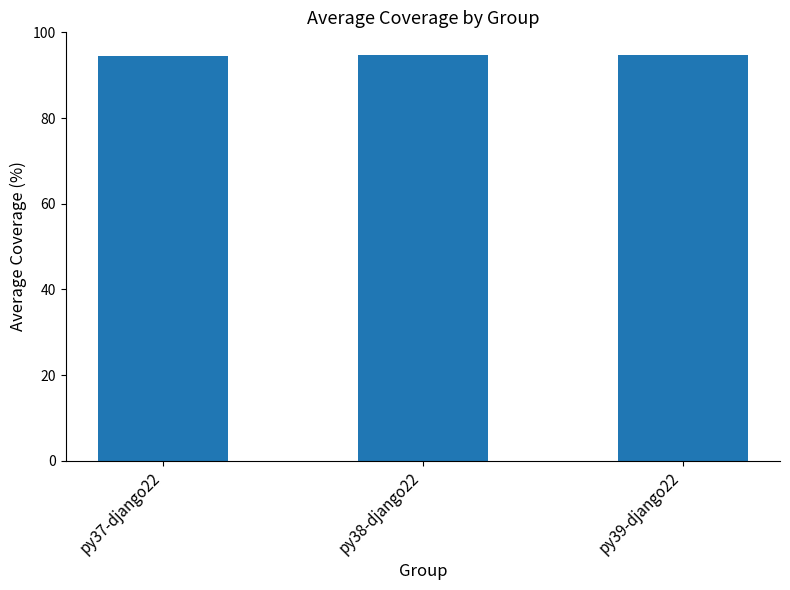

What is the change in value from py37-django22 to py38-django22?

+0.2